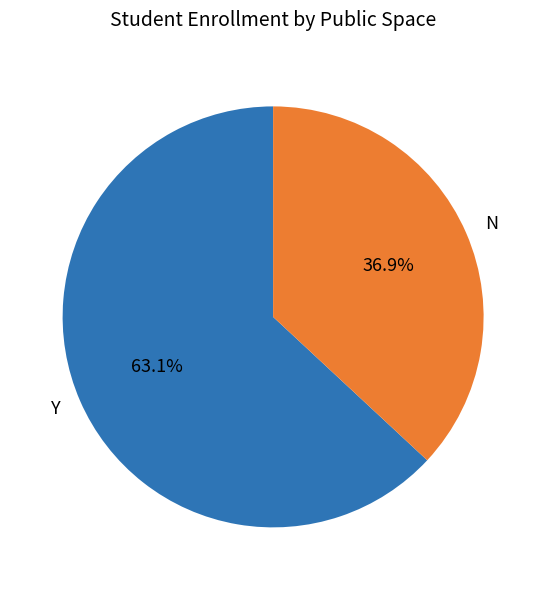

Between Y and N, which is larger?

Y